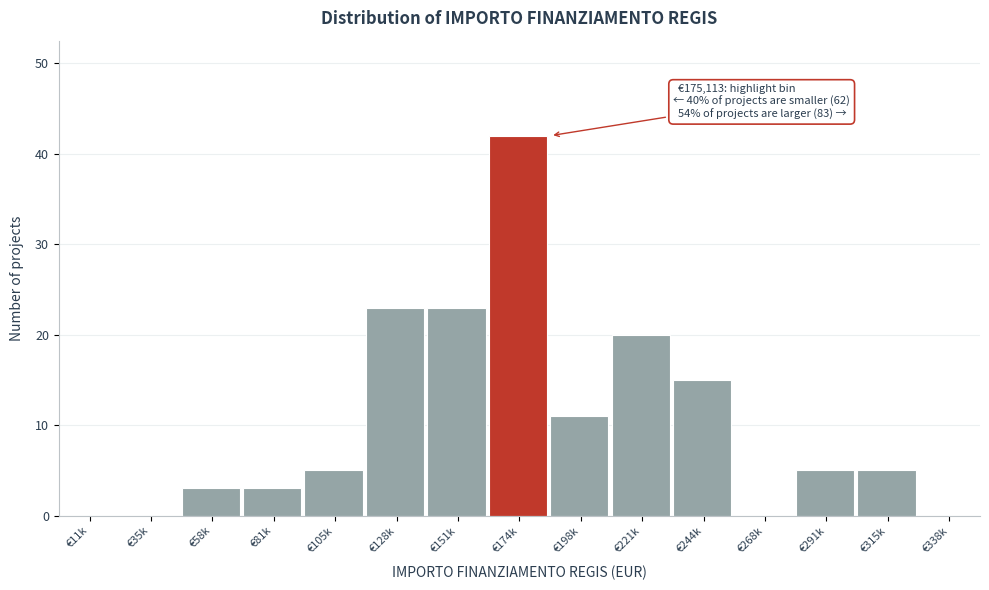

Reading left to right, what are all the values shown in this chart?

€11k=0	€35k=0	€58k=3	€81k=3	€105k=5	€128k=23	€151k=23	€174k=42	€198k=11	€221k=20	€244k=15	€268k=0	€291k=5	€315k=5	€338k=0